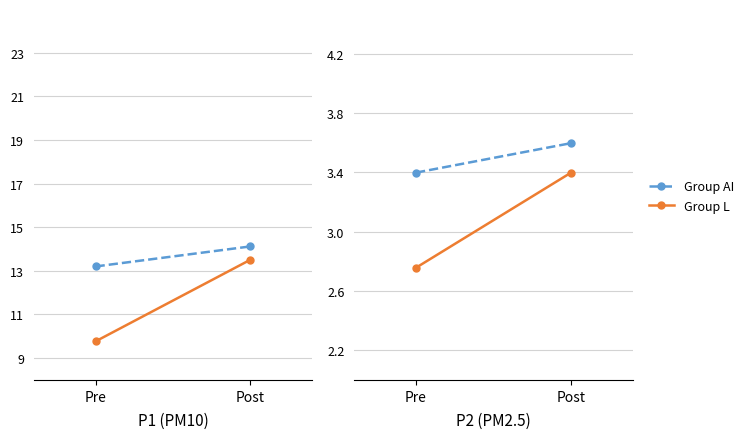

Count the Group L values in the range 2 to 3.

1